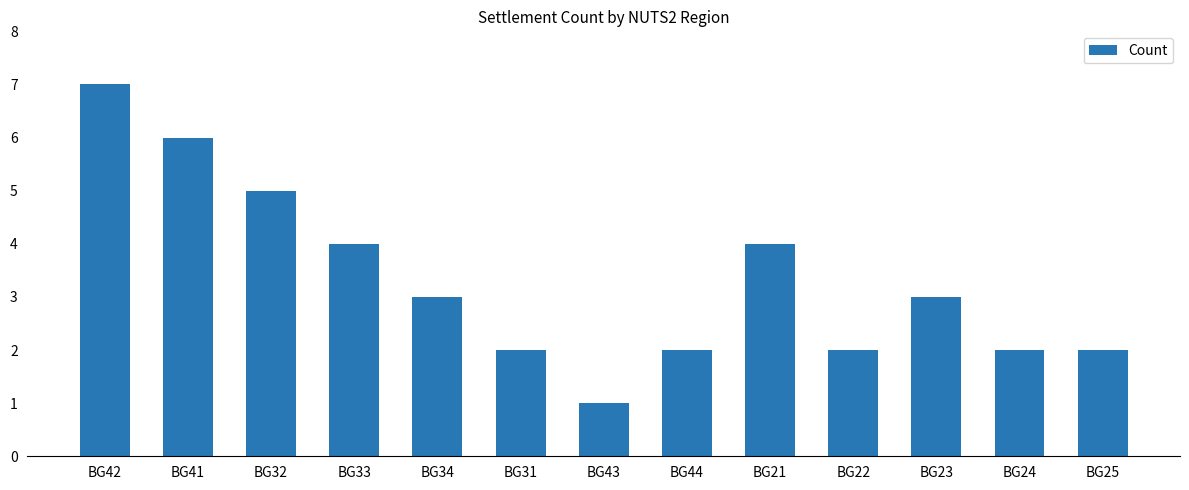

What is the smallest value displayed?

1